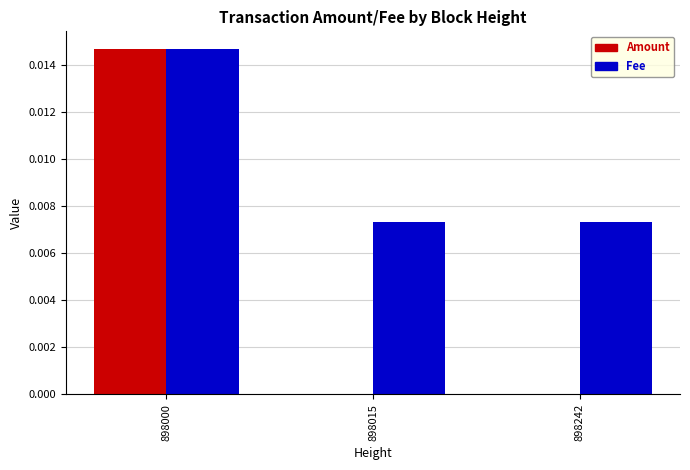

At which category is the sum across all series the highest?

898000